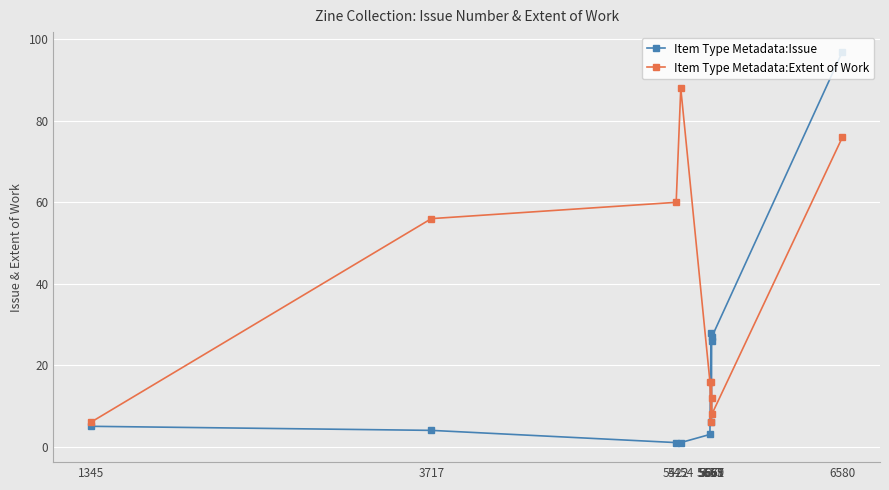

Rank the series by their average value, from lowest to highest.

Item Type Metadata:Issue, Item Type Metadata:Extent of Work